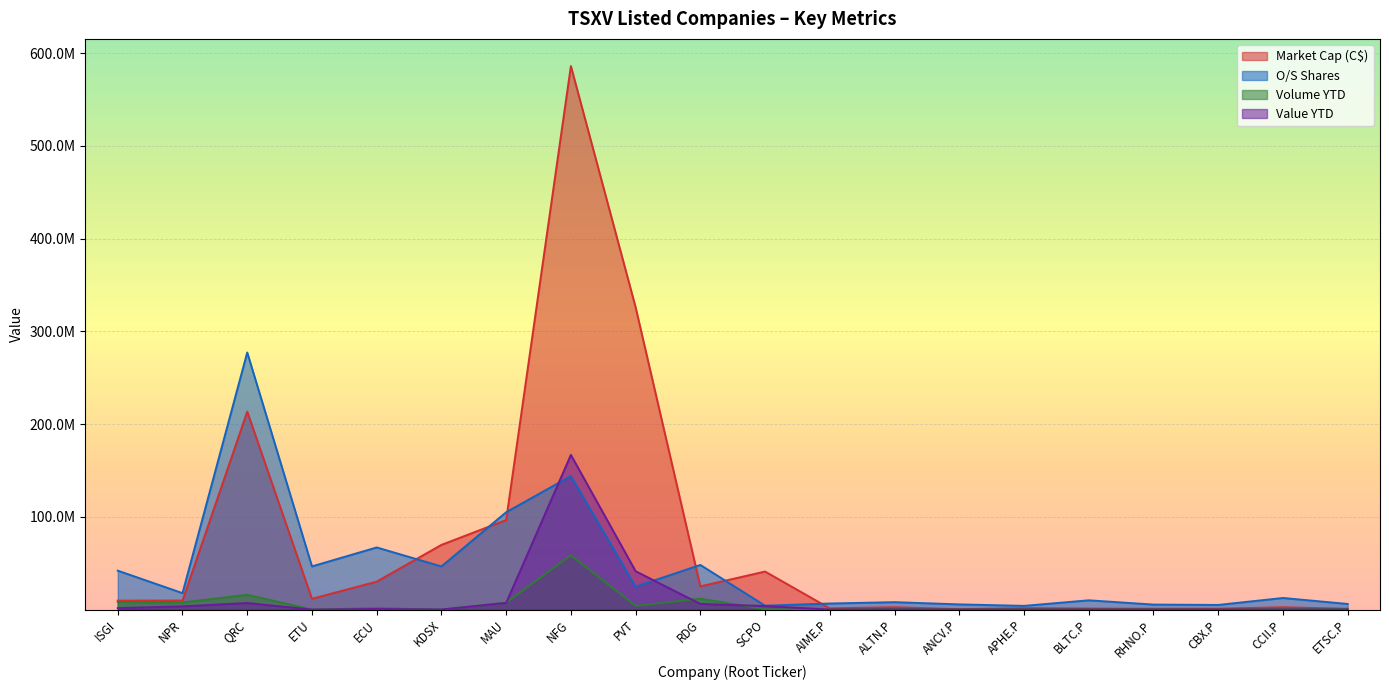

What position from the left is ANCV.P?

14